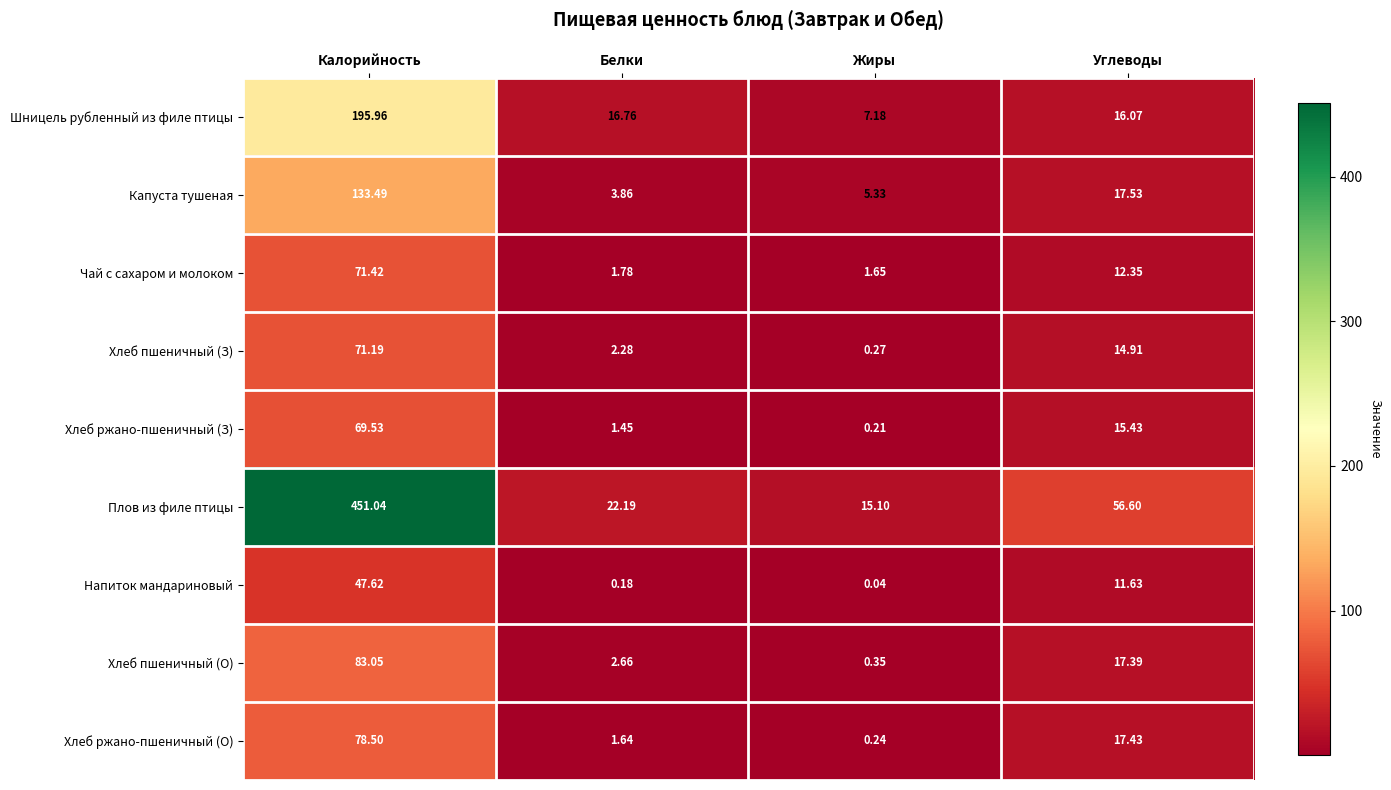

List the labels in order of Капуста тушеная value, smallest first.

Белки, Жиры, Углеводы, Калорийность